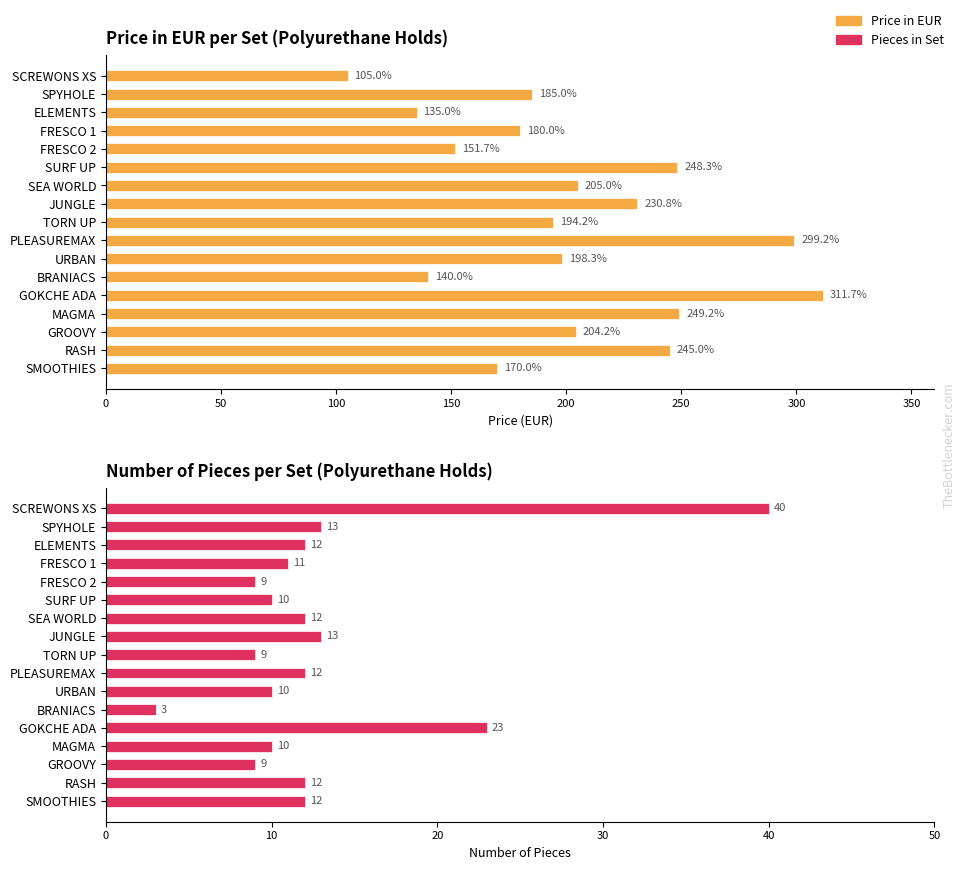

How many distinct data groups are displayed?

2